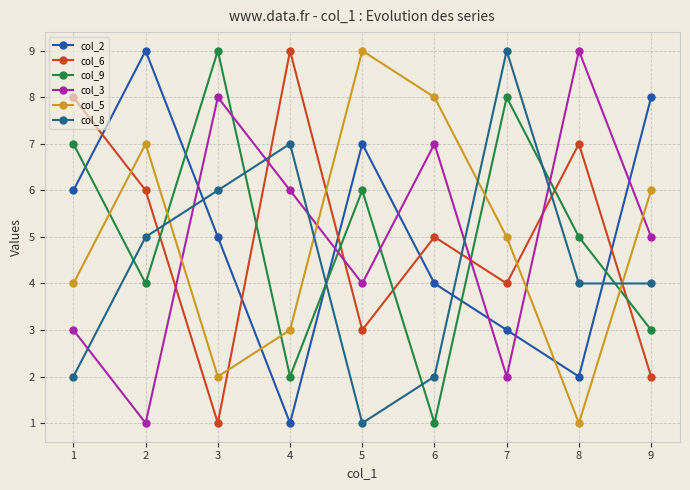

At which label is col_8 closest to 5?

2